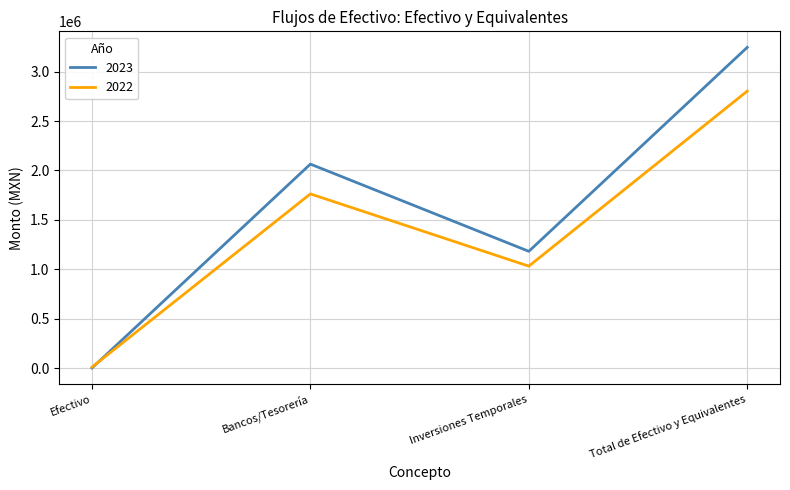

Count the number of data series in this chart.

2